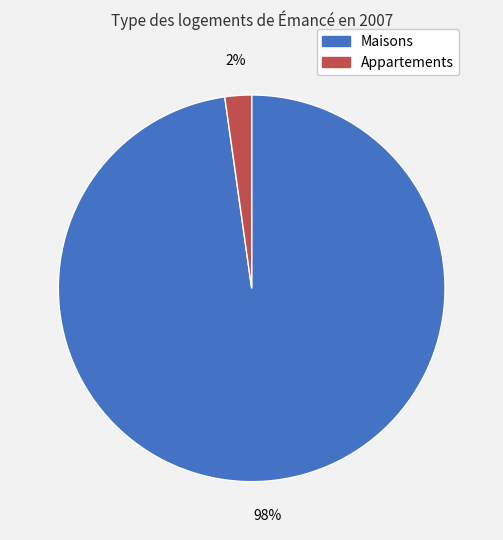

Is there any slice that represents more than half of the pie?

Yes